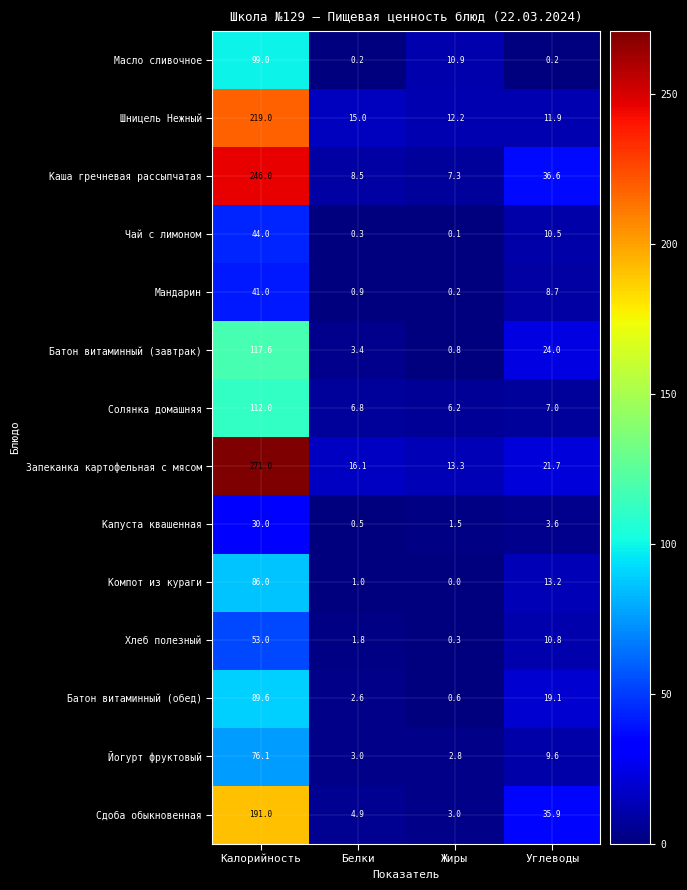

Rank the series at Калорийность from lowest to highest value.

Капуста квашенная, Мандарин, Чай с лимоном, Хлеб полезный, Йогурт фруктовый, Компот из кураги, Батон витаминный (обед), Масло сливочное, Солянка домашняя, Батон витаминный (завтрак), Сдоба обыкновенная, Шницель Нежный, Каша гречневая рассыпчатая, Запеканка картофельная с мясом